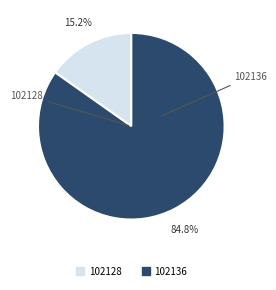

Which slice is the smallest?

102128